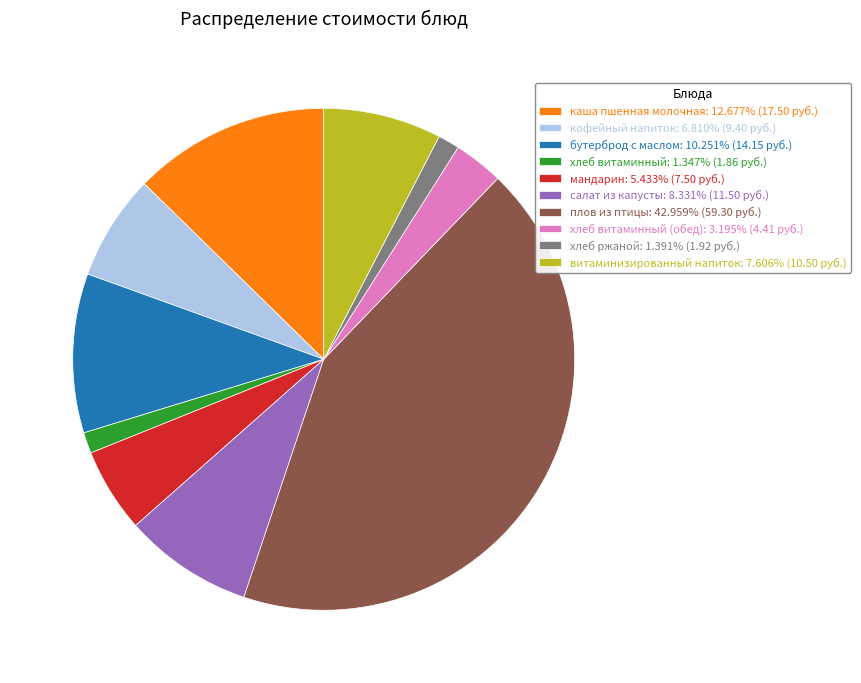

Does хлеб витаминный: 1.347% (1.86 руб.) represent more than half of the total?

No